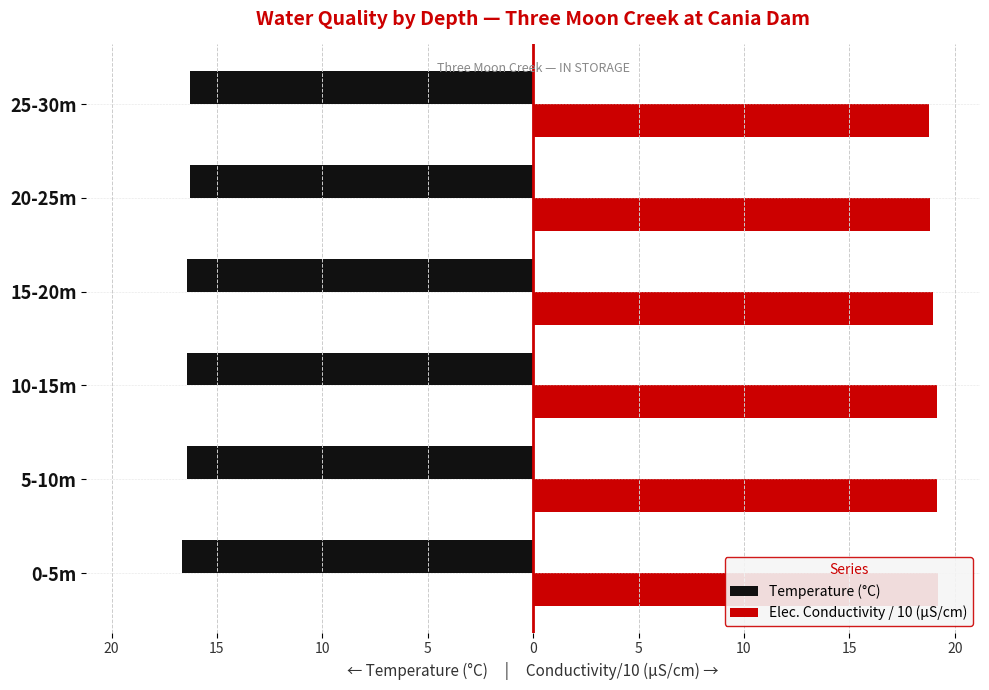

How many groups of bars are there?

6